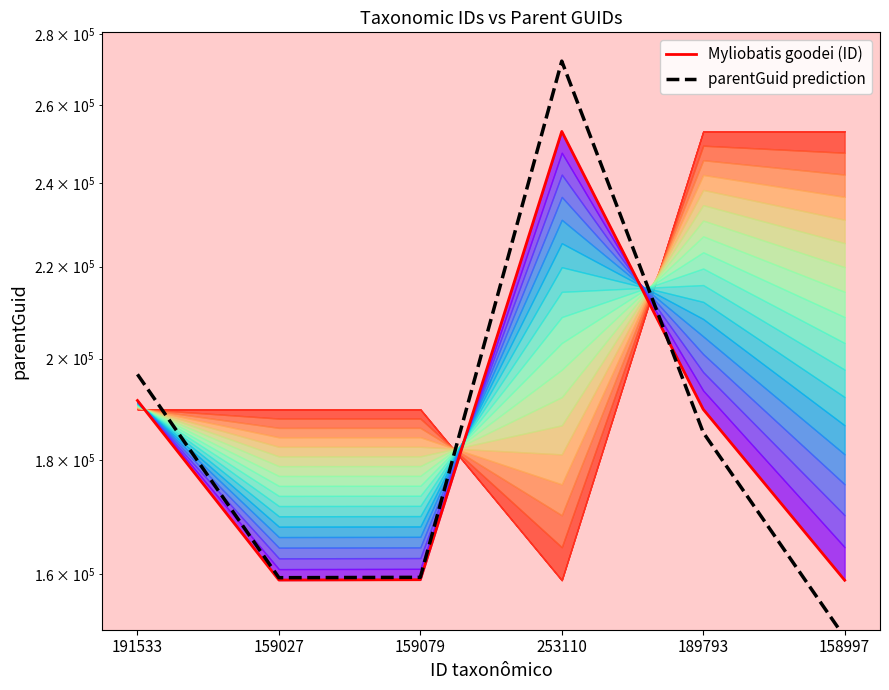

What is the difference between the highest and lowest values at 253110?

19117.0